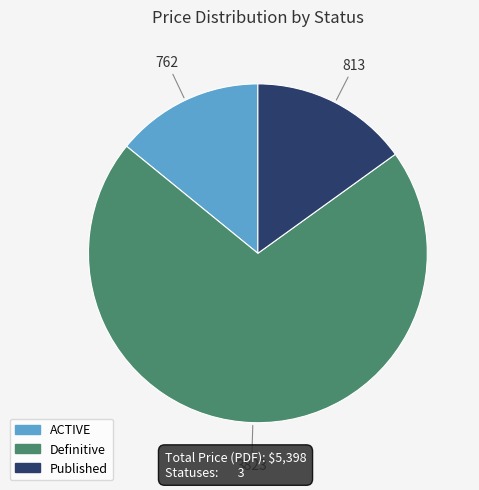

What is the smallest slice in the pie chart?

ACTIVE